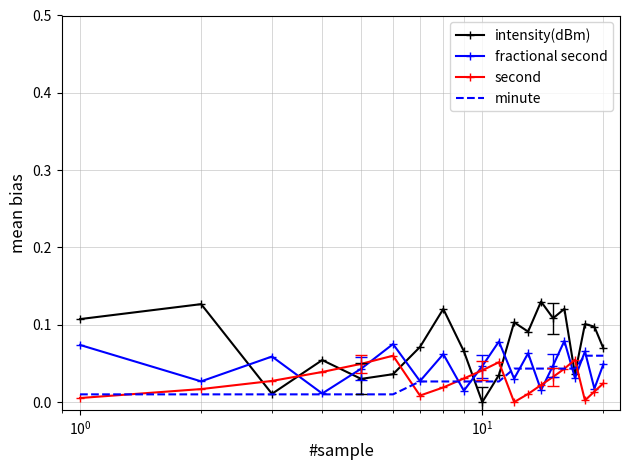

Count the number of data series in this chart.

4